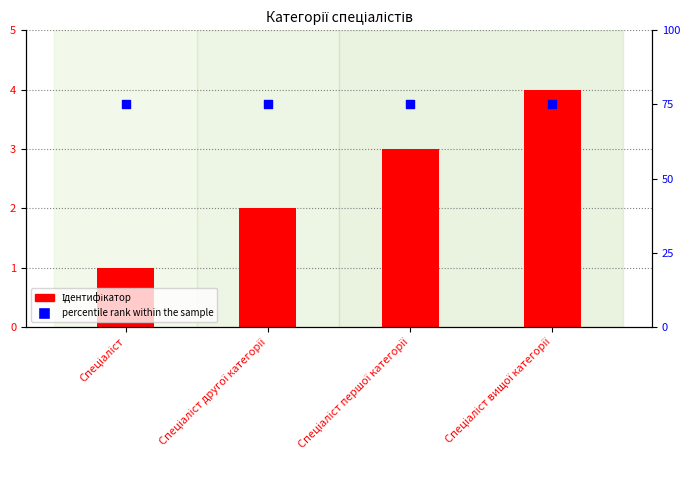

Which series contains the lowest Y value?

Ідентифікатор